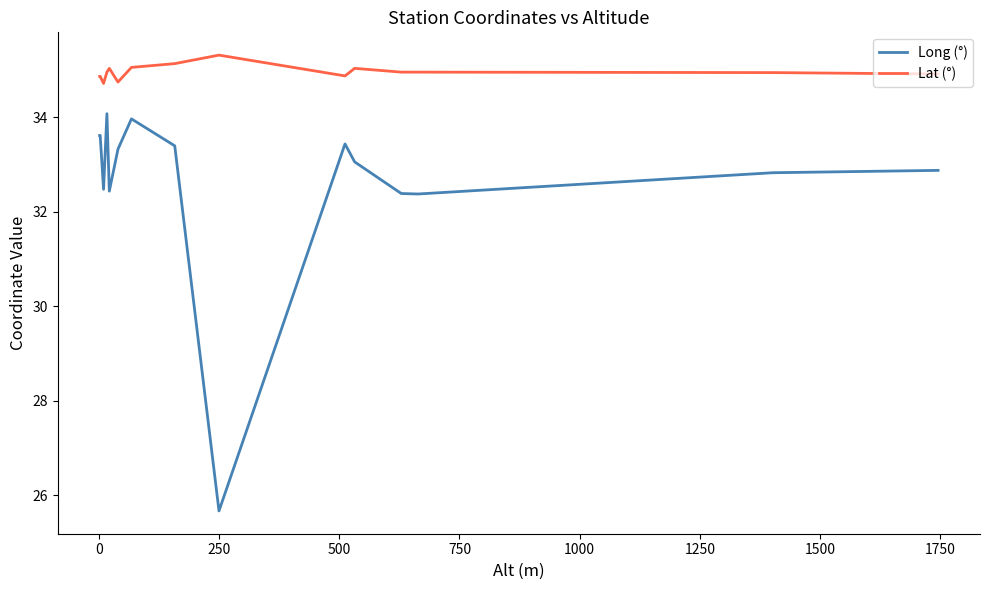

What is the minimum value shown in the chart?

25.7